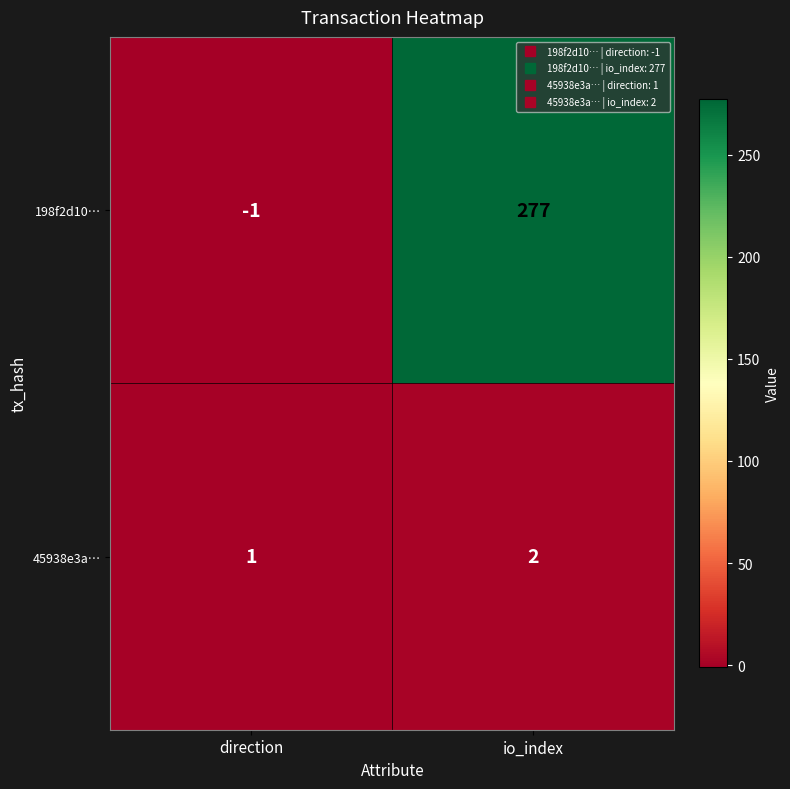

What is the difference between the 198f2d10… values at io_index and direction?

278